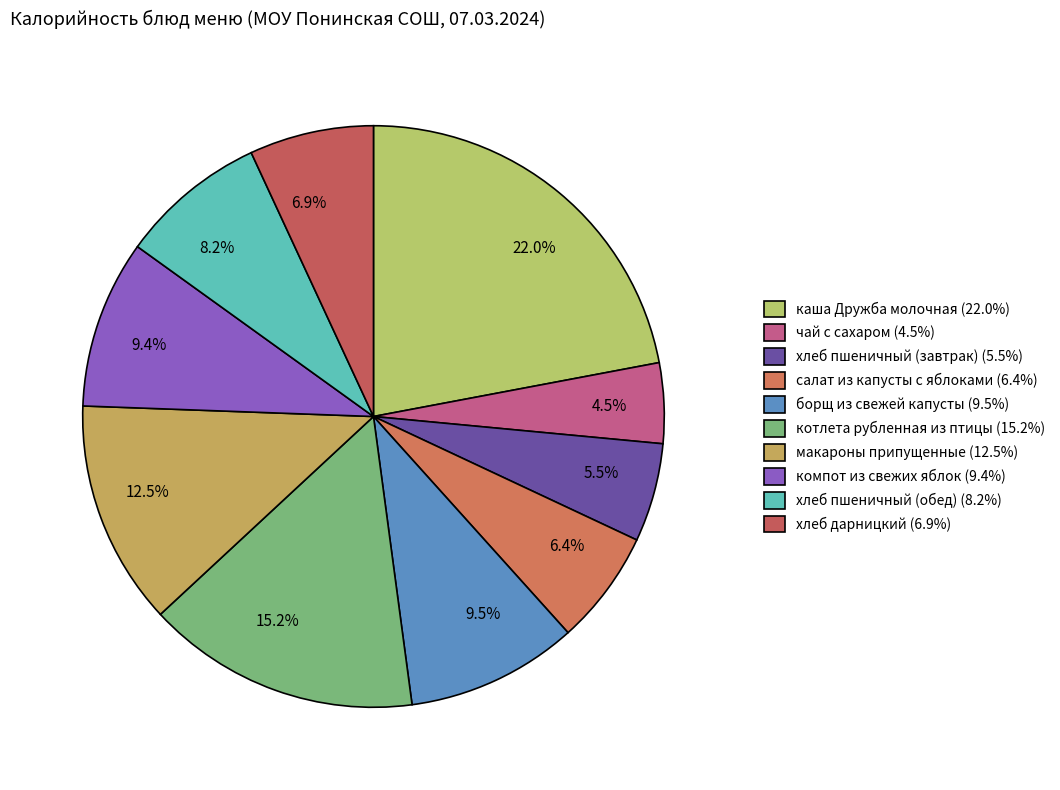

How much of the chart is everything except котлета рубленная из птицы?

84.8%